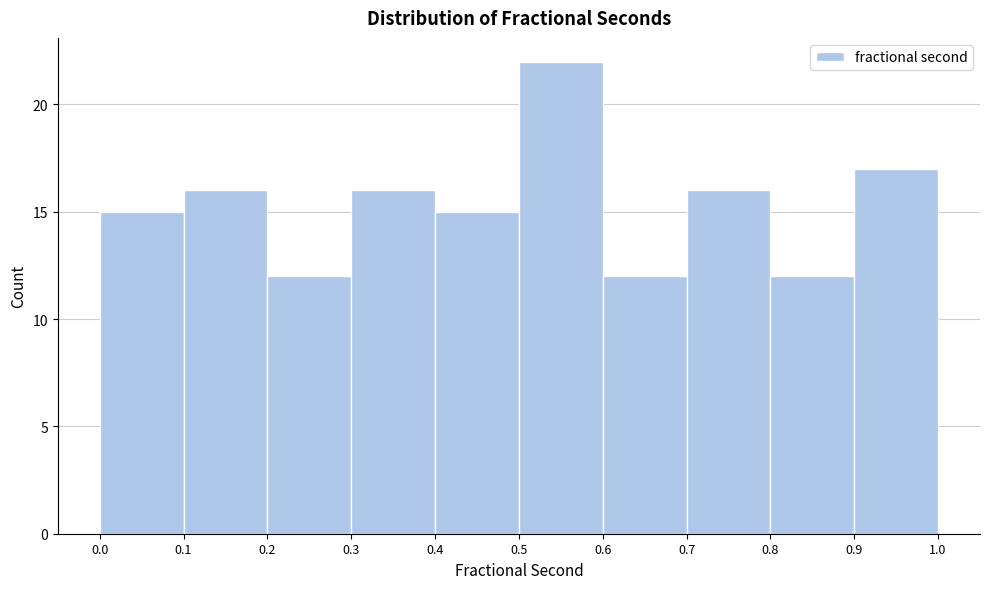

What is the height of the bar covering 0.6 to 0.7 on the x-axis? The values are not printed on the chart, so give them approximately, as read against the axis.

12